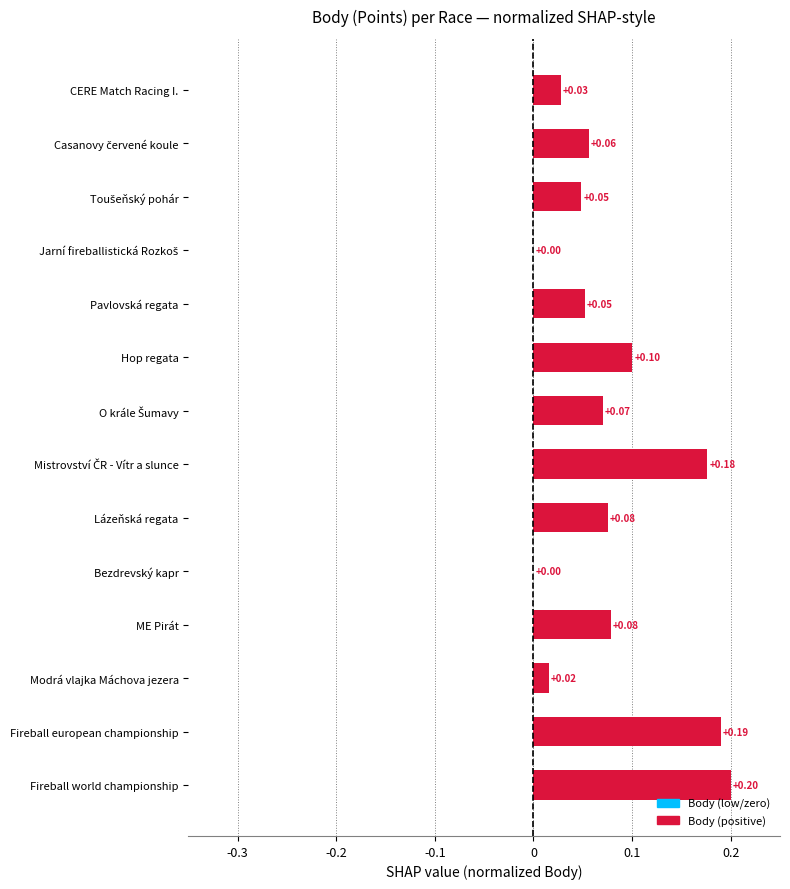

Which category has the highest value across all series?

Fireball world championship